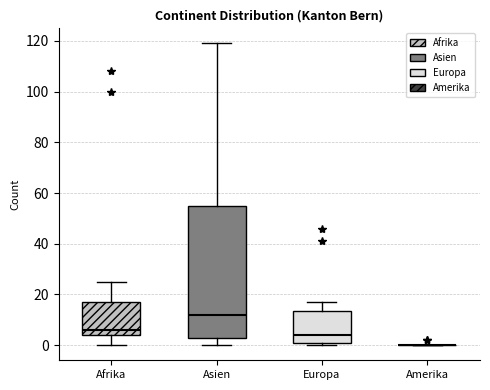

Comparing the boxes themselves (not the whiskers), which one is the tallest?

Asien